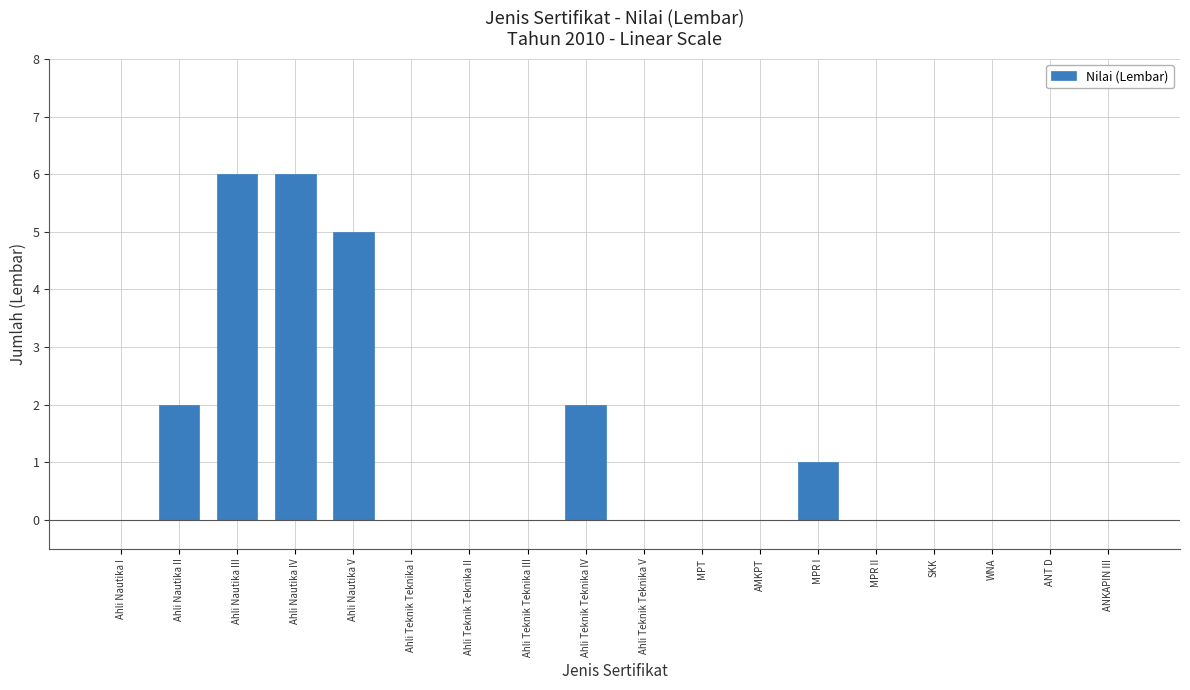

What is the change in value from MPT to MPR I?

+1